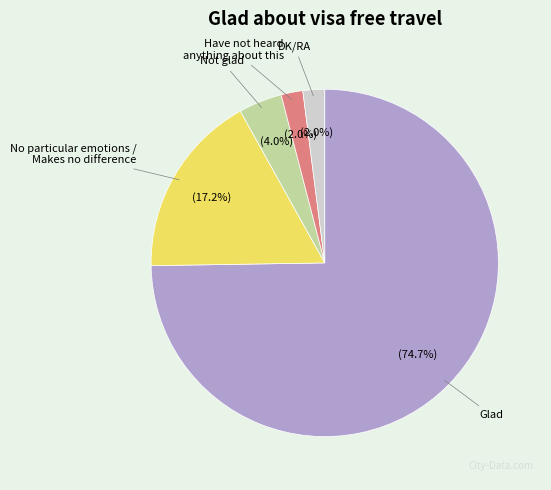

Between Have not heard anything about this and No particular emotions / Makes no difference, which is larger?

No particular emotions / Makes no difference